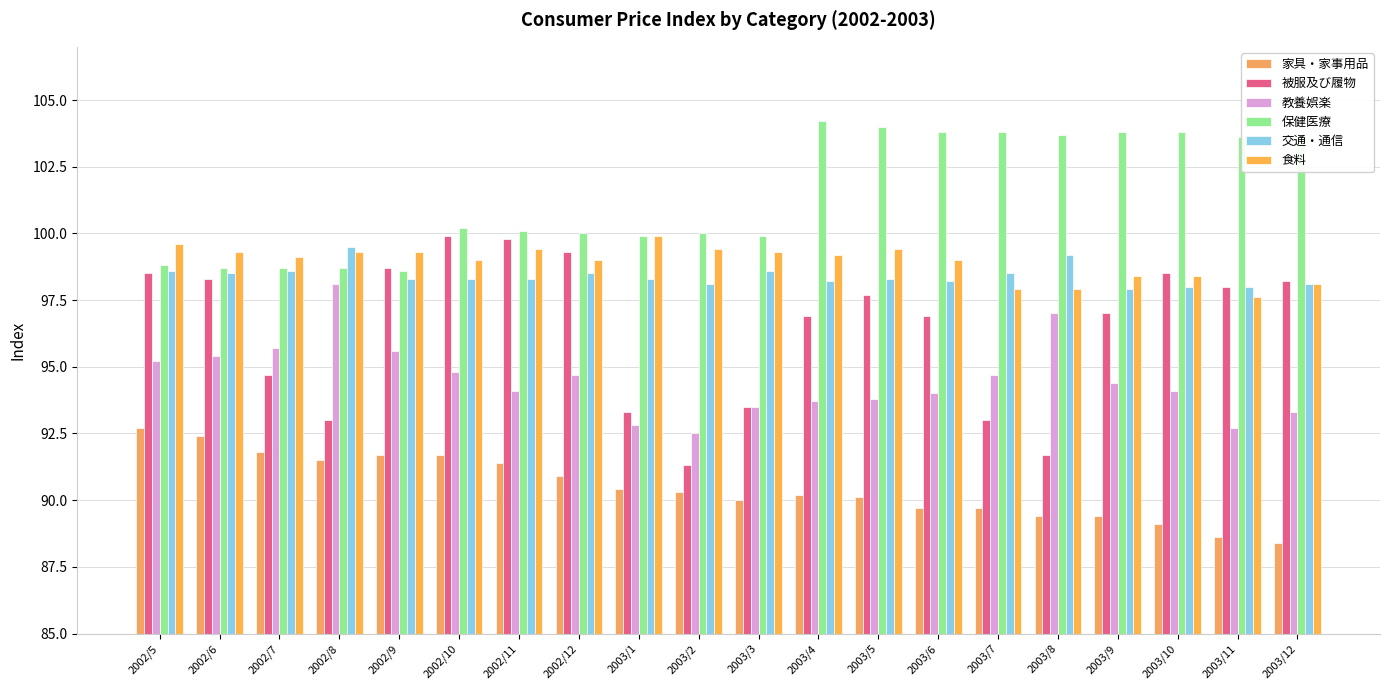

How many series are shown in this chart?

6